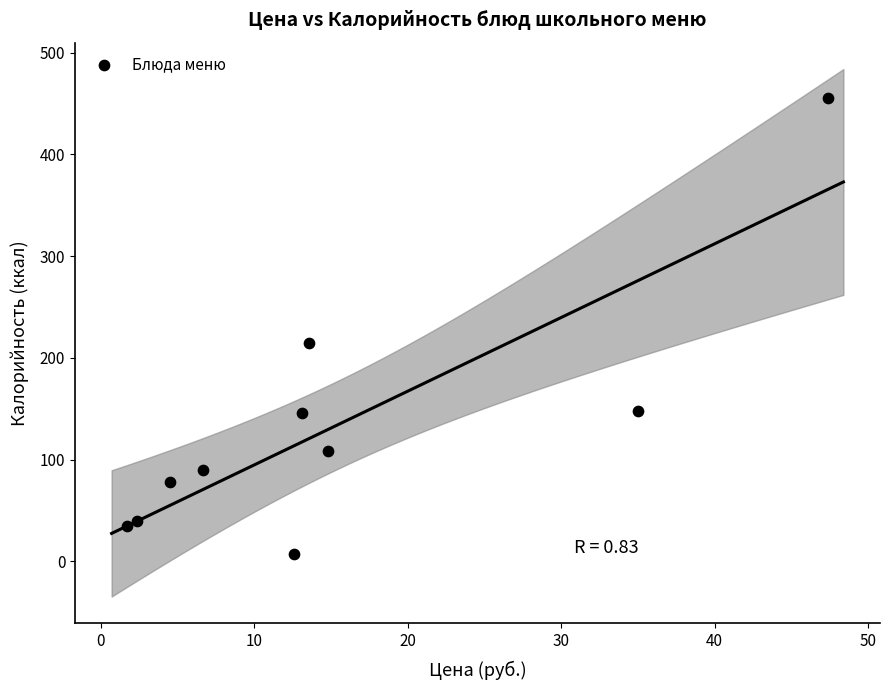

What is the range of Y values (max minus min)?

447.9